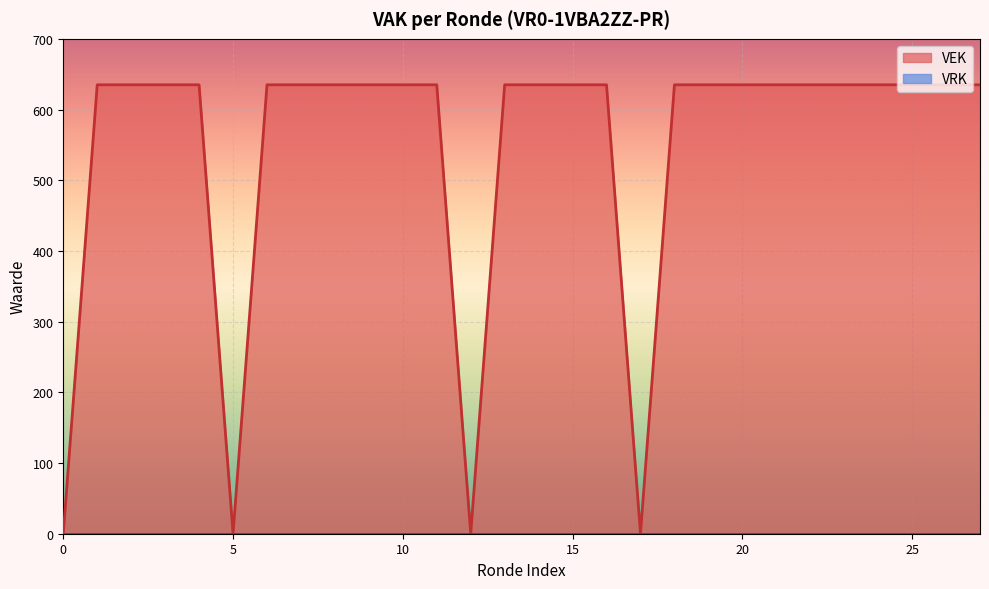

How many categories are shown in the chart?

28